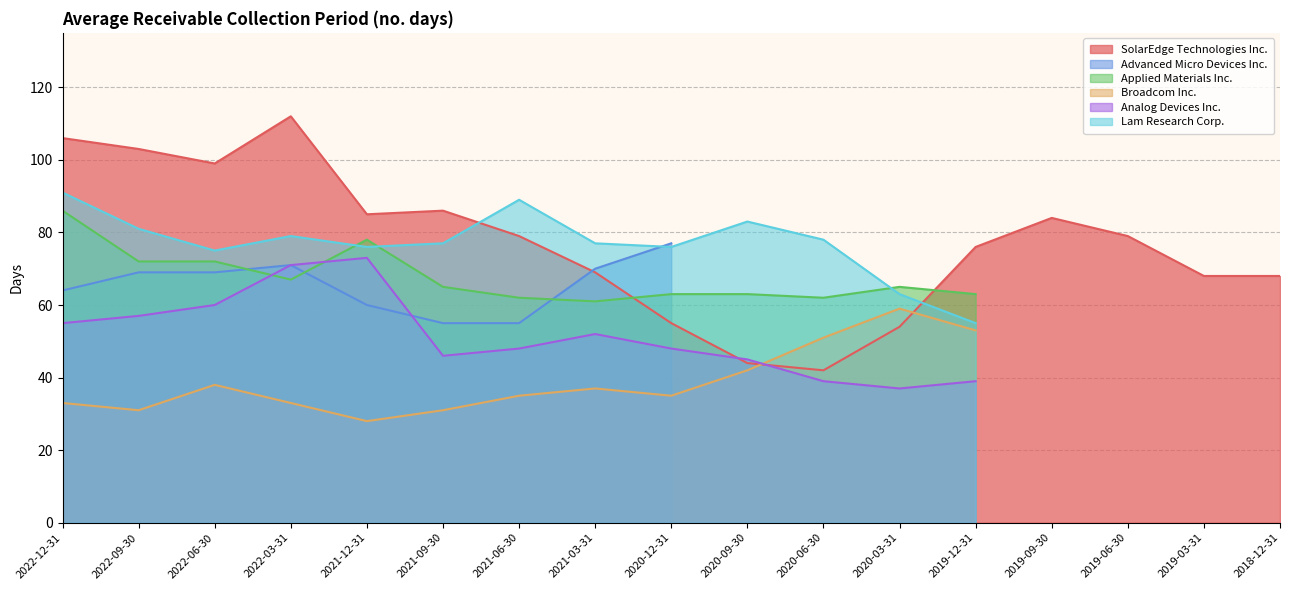

List the series in order of their peak value, highest first.

SolarEdge Technologies Inc., Lam Research Corp., Applied Materials Inc., Advanced Micro Devices Inc., Analog Devices Inc., Broadcom Inc.